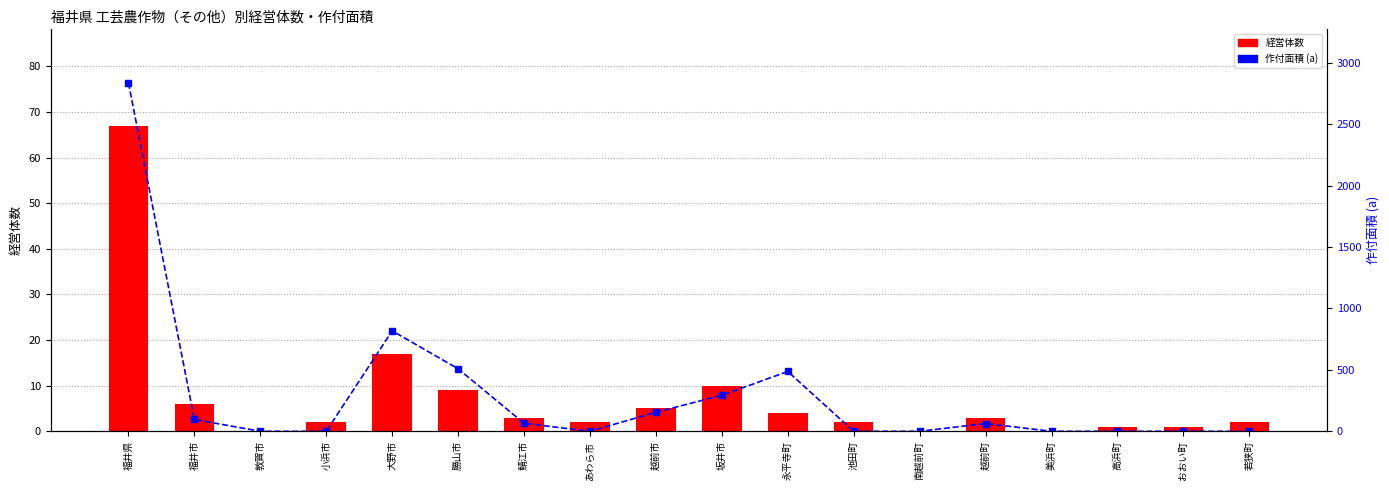

Reading right to left, what are all the values shown in this chart?

経営体数: 2	1	1	0	3	0	2	4	10	5	2	3	9	17	2	0	6	67
作付面積 (a): 0	0	0	0	63	0	0	487	293	155	0	65	509	818	0	0	96	2838